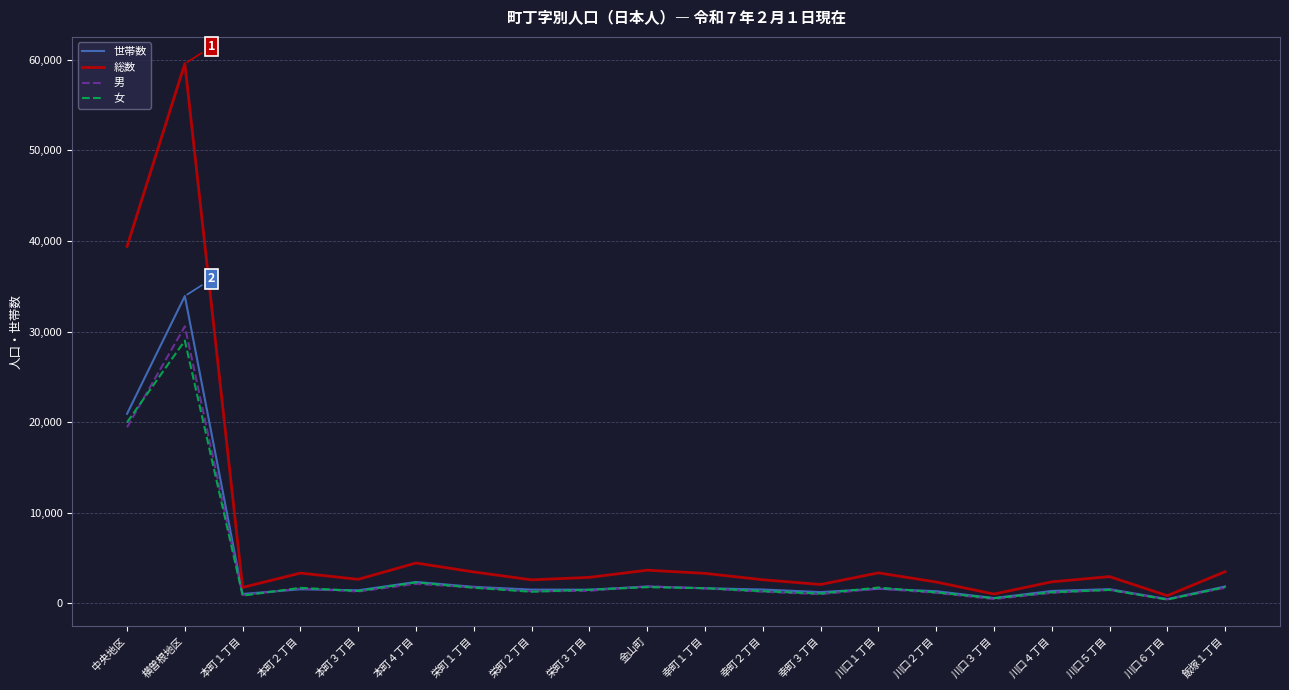

Between 栄町２丁目 and 川口３丁目, which series saw the biggest shift?

総数